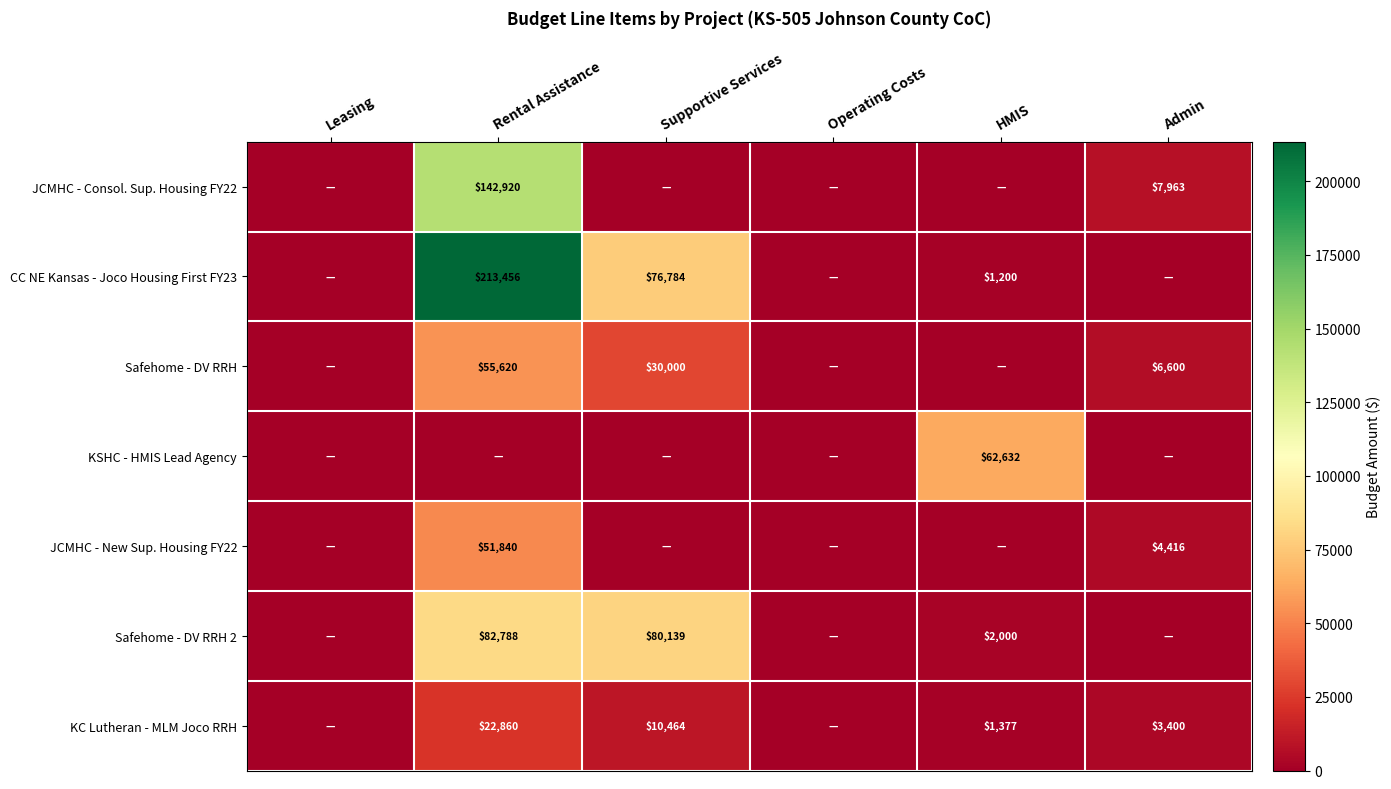

What is the difference between the highest and lowest values at Supportive Services?

80139